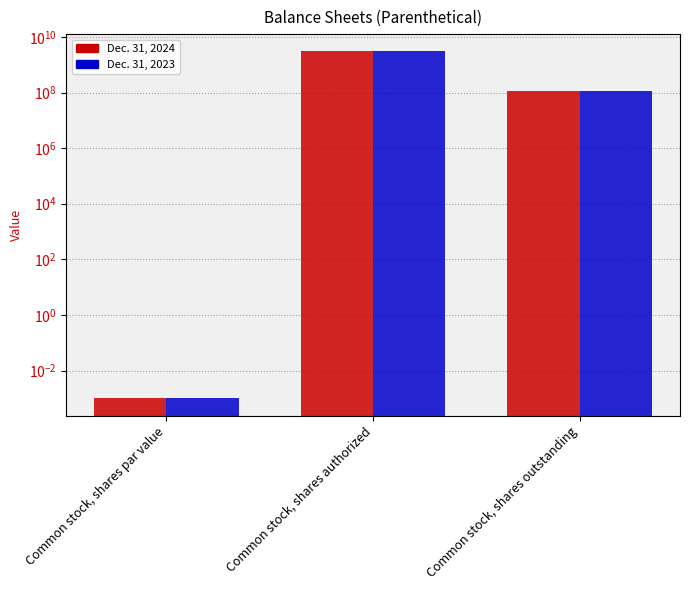

Reading left to right, extract all data points from this chart.

Dec. 31, 2024: 0.0	3000000000.0	117892441.0
Dec. 31, 2023: 0.0	3000000000.0	117892441.0